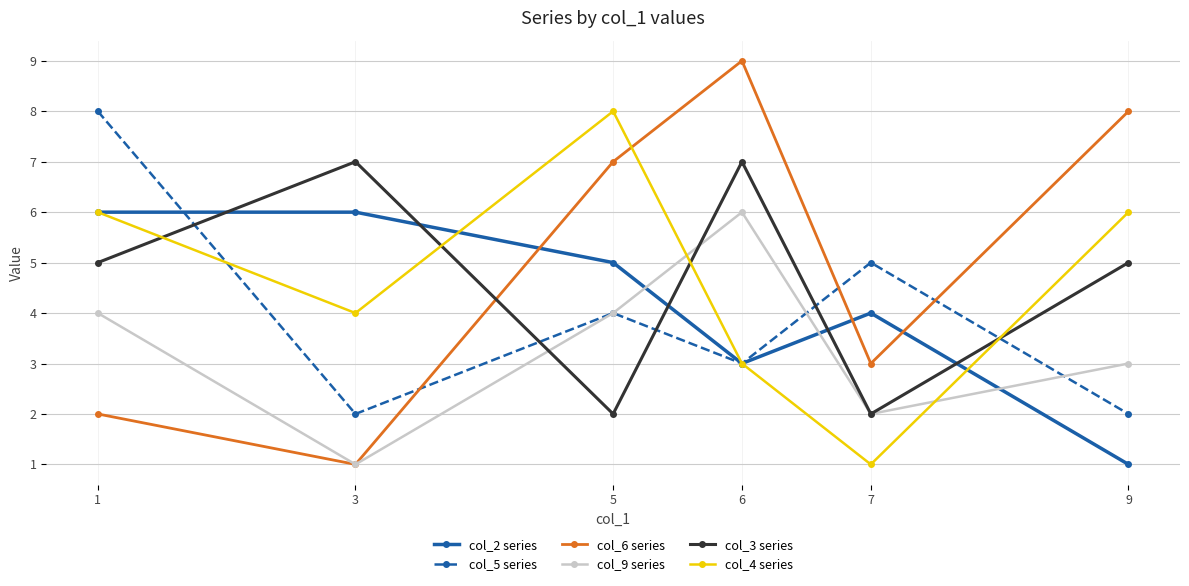

What is the smallest value displayed?

1